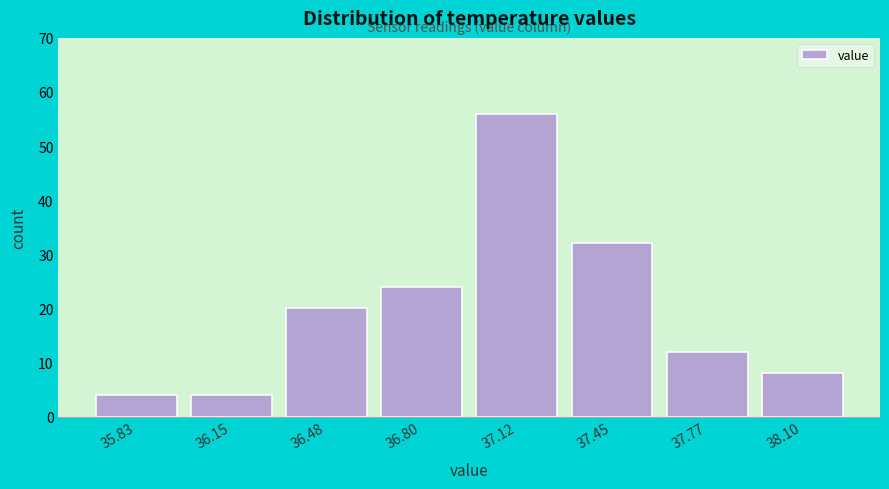

Reading left to right, list all the values displayed in this chart.

4	4	20	24	56	32	12	8